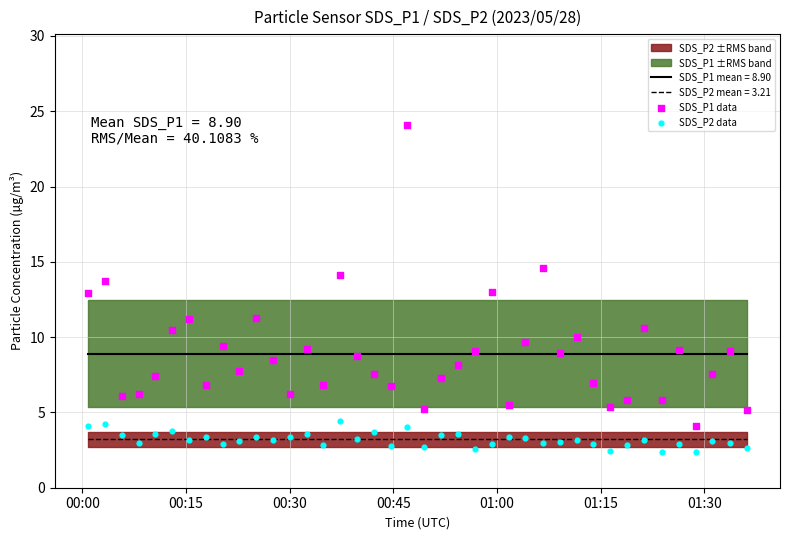

True or false: SDS_P1 mean = 8.90 and SDS_P2 mean = 3.21 intersect in this chart.

False